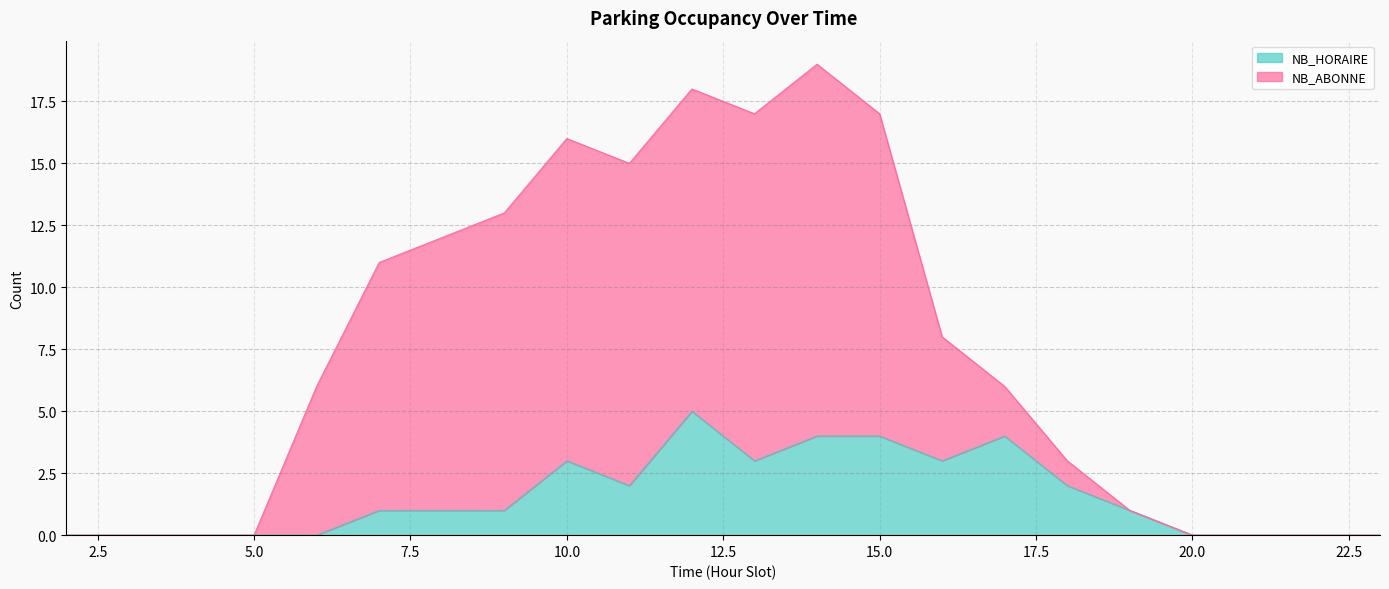

The NB_ABONNE series shows 6 at 15. True or false?

False